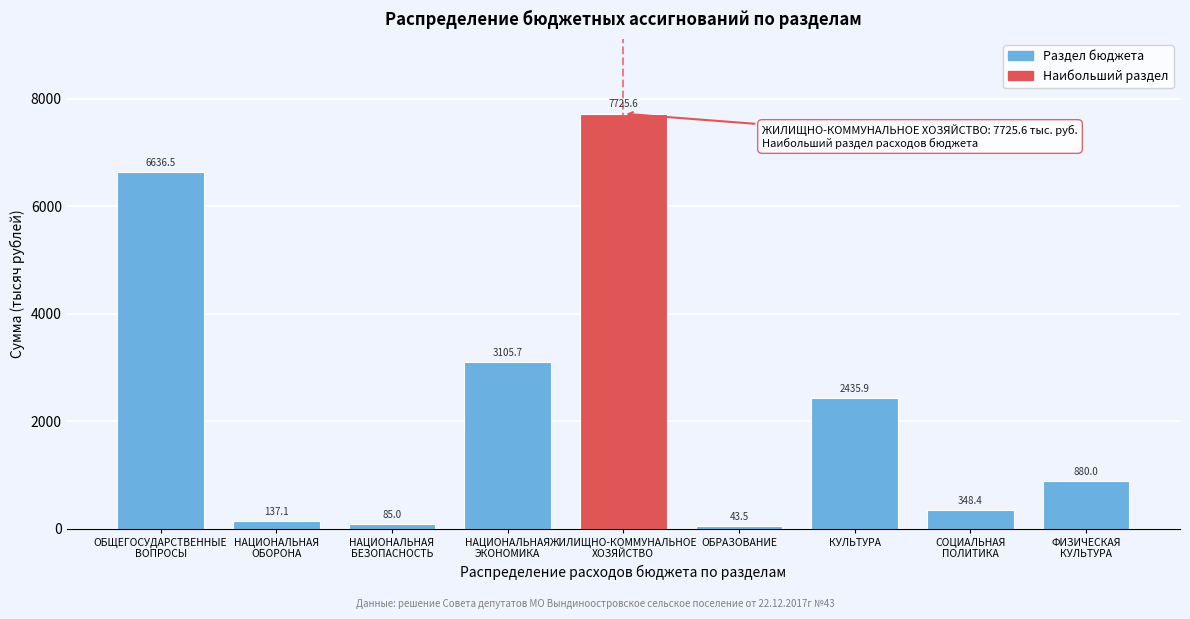

Reading left to right, transcribe all the data shown in this chart.

6636.5	137.1	85.0	3105.7	7725.6	43.5	2435.9	348.4	880.0